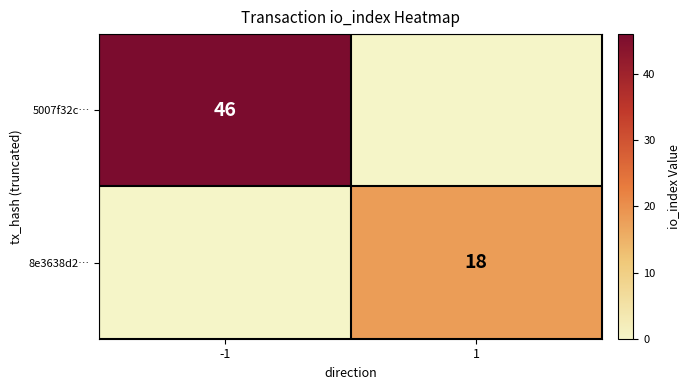

What is the maximum value shown in the chart?

46